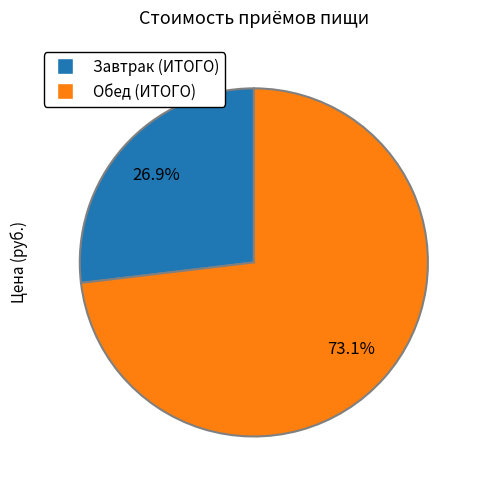

How many slices are in this pie chart?

2